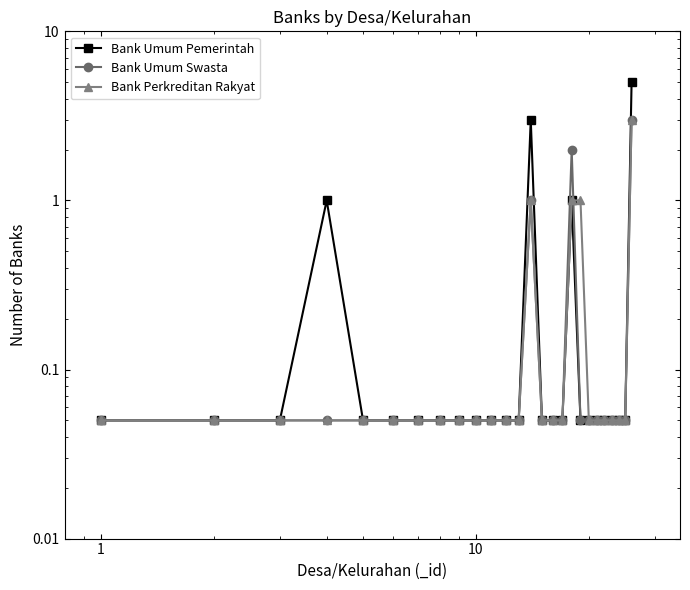

What is the sum of all Bank Umum Swasta values?

7.2